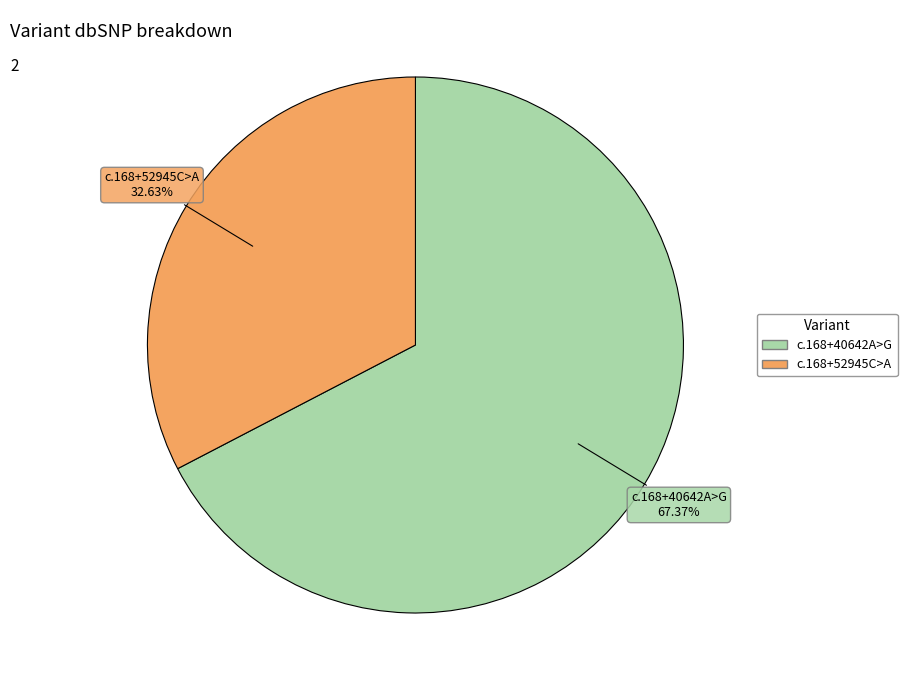

Does any single category account for the majority?

Yes